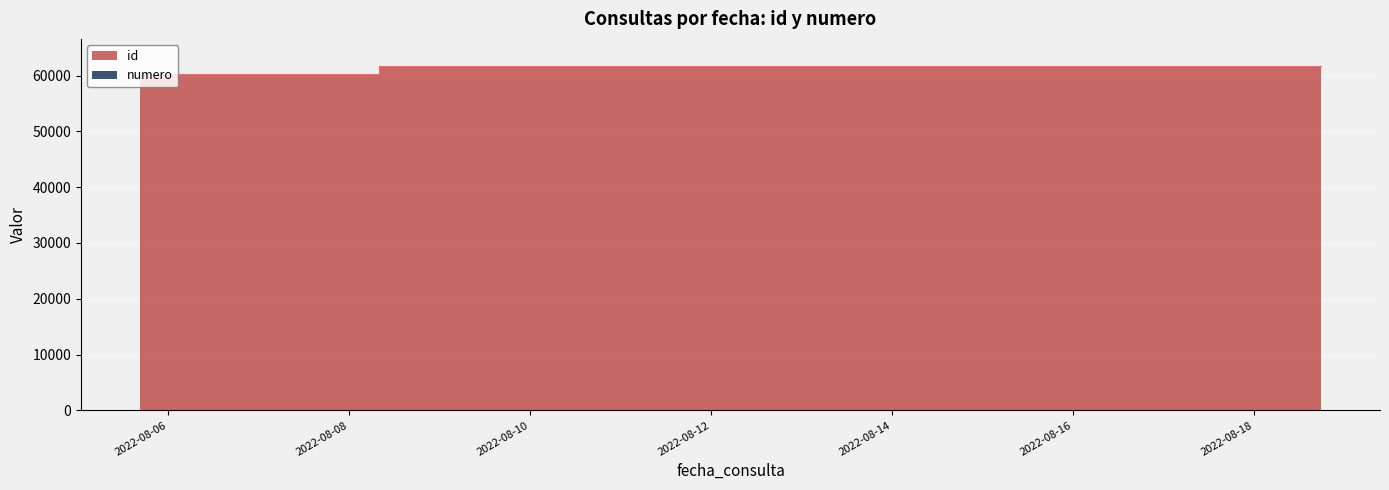

Reading left to right, list all the values displayed in this chart.

id: 60272	60273	60274	60275	60276	60278	60280	60281	60279	60282	60317	60319	60320	61620	61621	61623	61624	61629
numero: 1	2	3	4	5	6	7	8	9	10	11	12	13	14	15	16	17	18